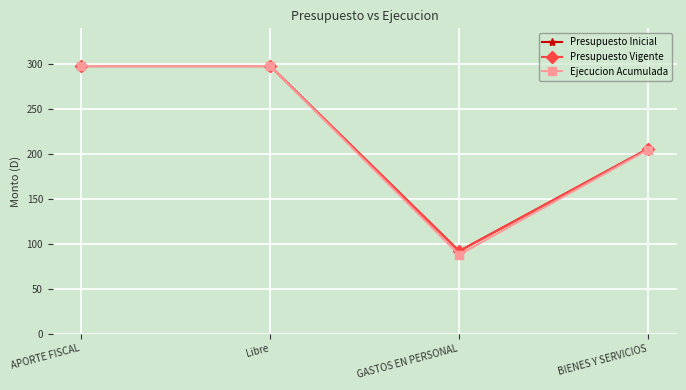

True or false: Presupuesto Inicial and Presupuesto Vigente cross at least once.

False